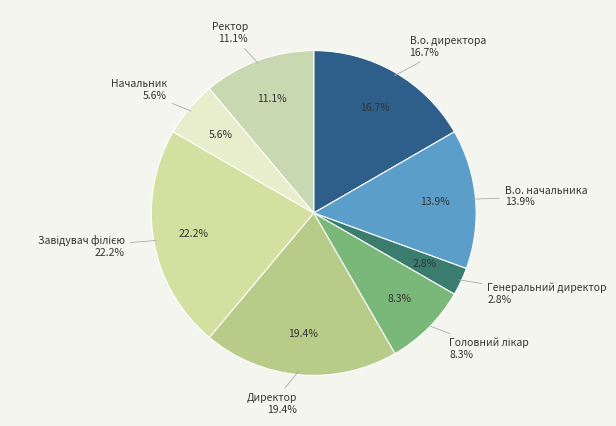

To the nearest percent, what percentage of the pie is Начальник?

6%